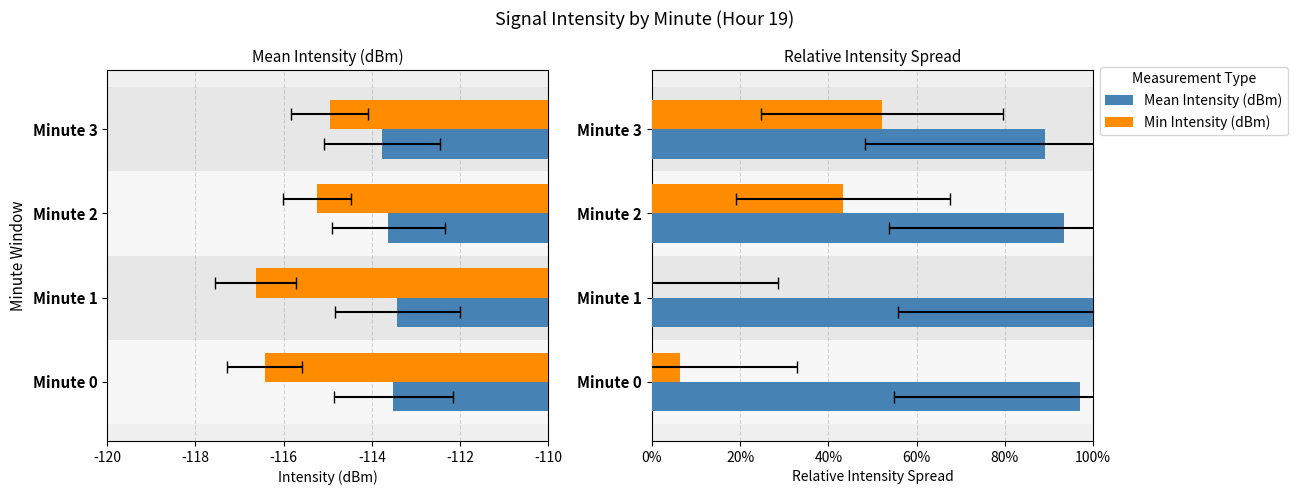

Are the bars horizontal?

Yes